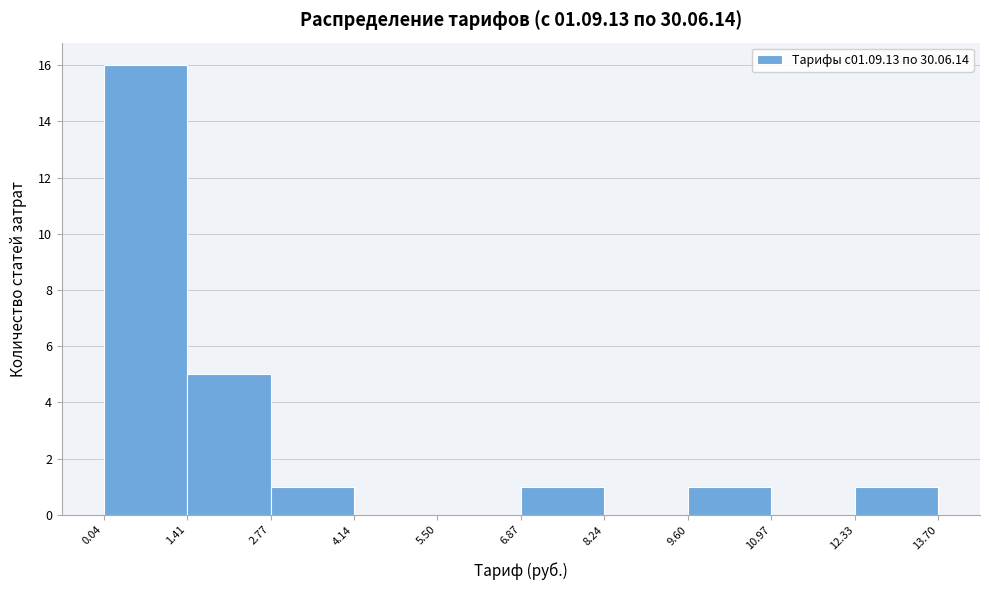

How tall is the bar that spans 9.60 to 10.97 on the x-axis? The values are not printed on the chart, so give them approximately, as read against the axis.

1